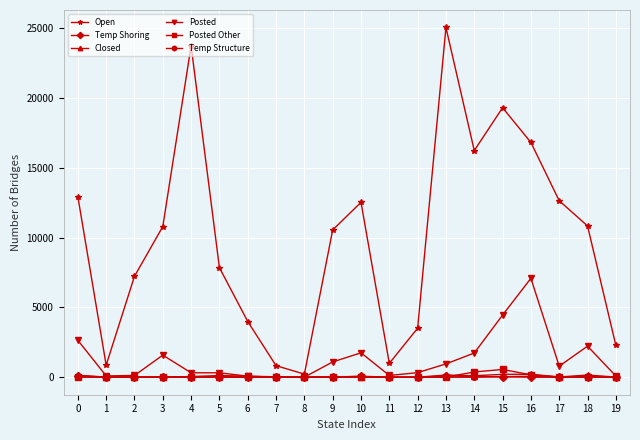

How many distinct data groups are displayed?

6